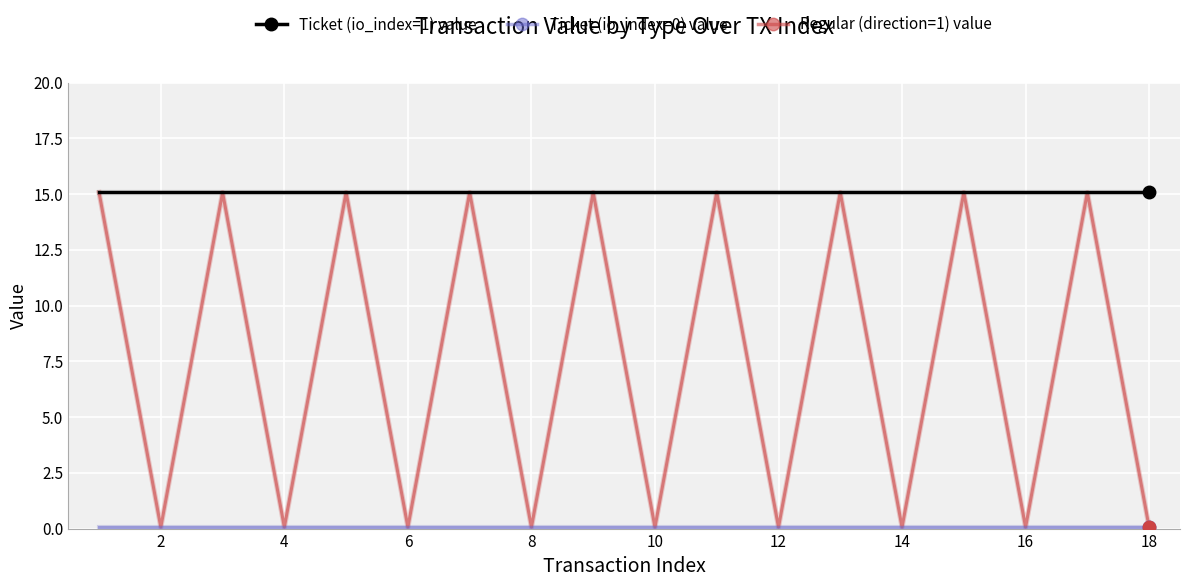

Does the chart have visible grid lines?

Yes